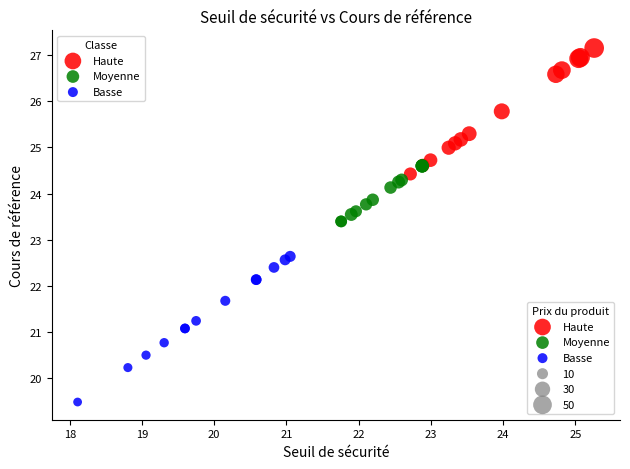

Which series reaches the maximum Y coordinate?

Haute